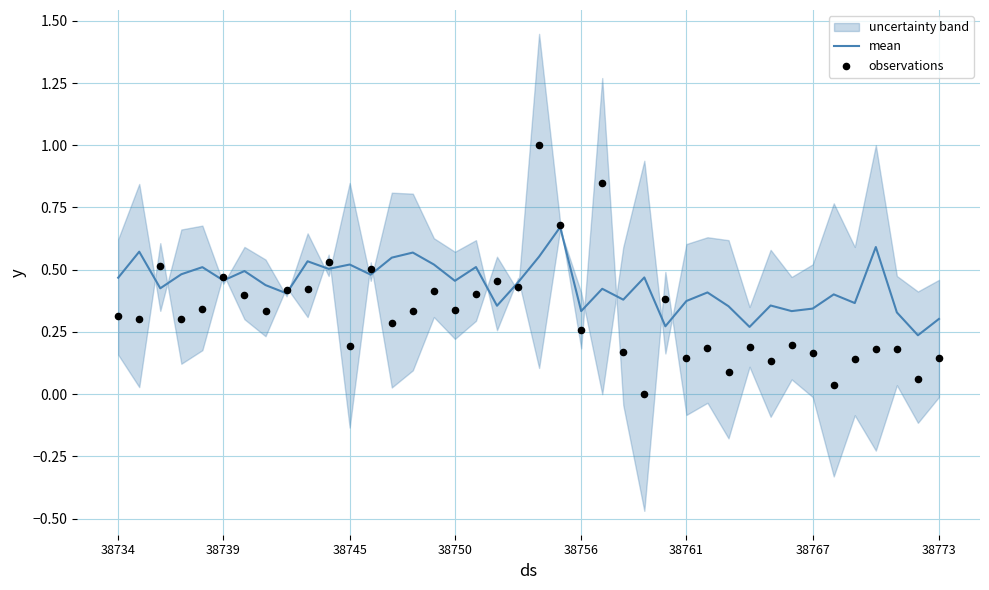

Which series contains the highest Y value?

observations